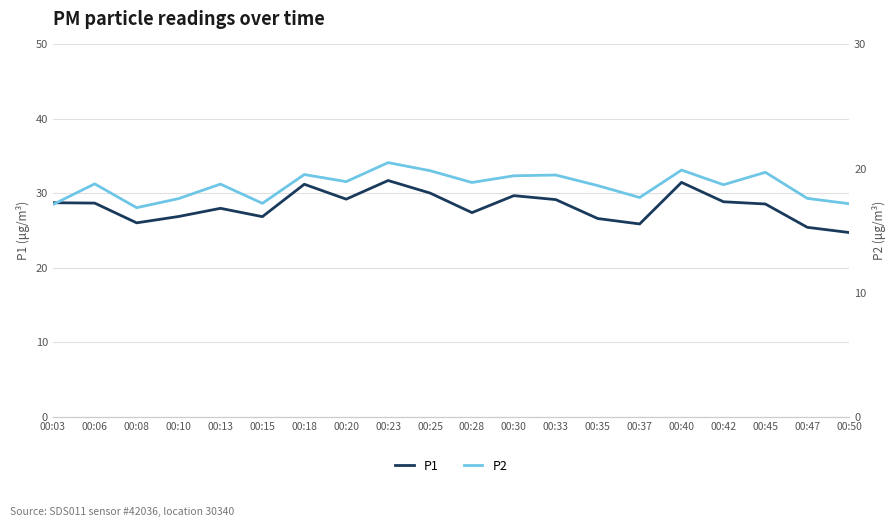

The P2 series shows 18.8 at 00:06. True or false?

True